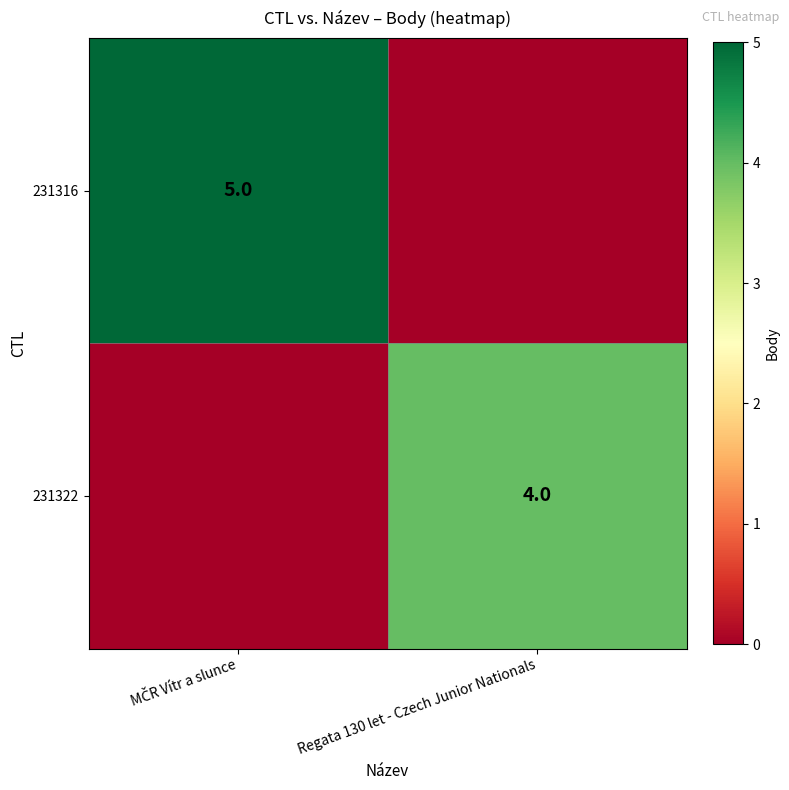

Is it true that 231322 equals 4 at Regata 130 let - Czech Junior Nationals?

True